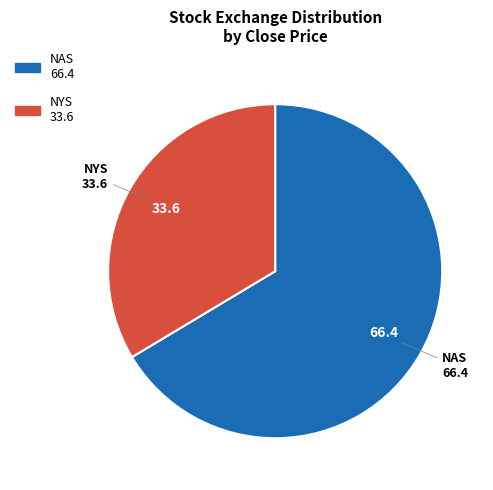

Is there a majority slice in this chart?

Yes